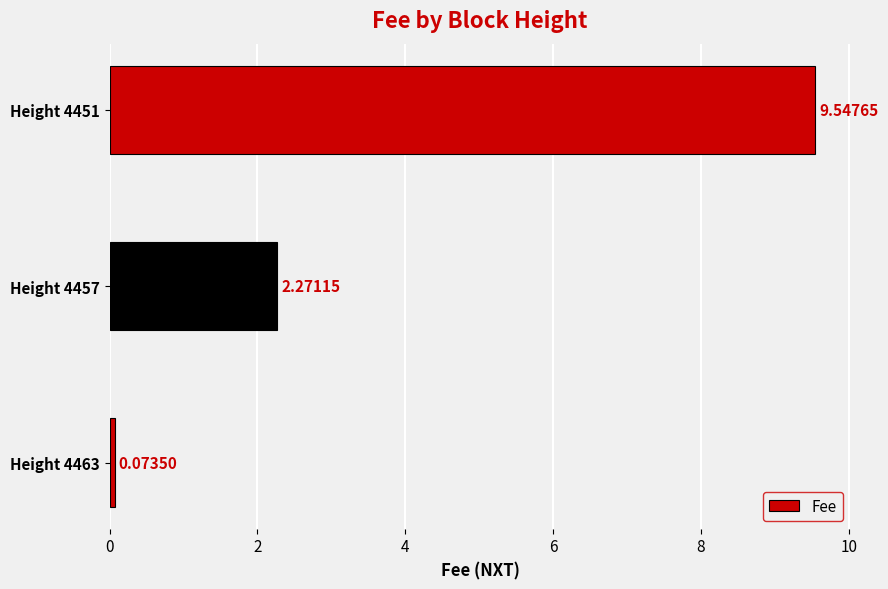

At which label is the value closest to 4?

Height 4457